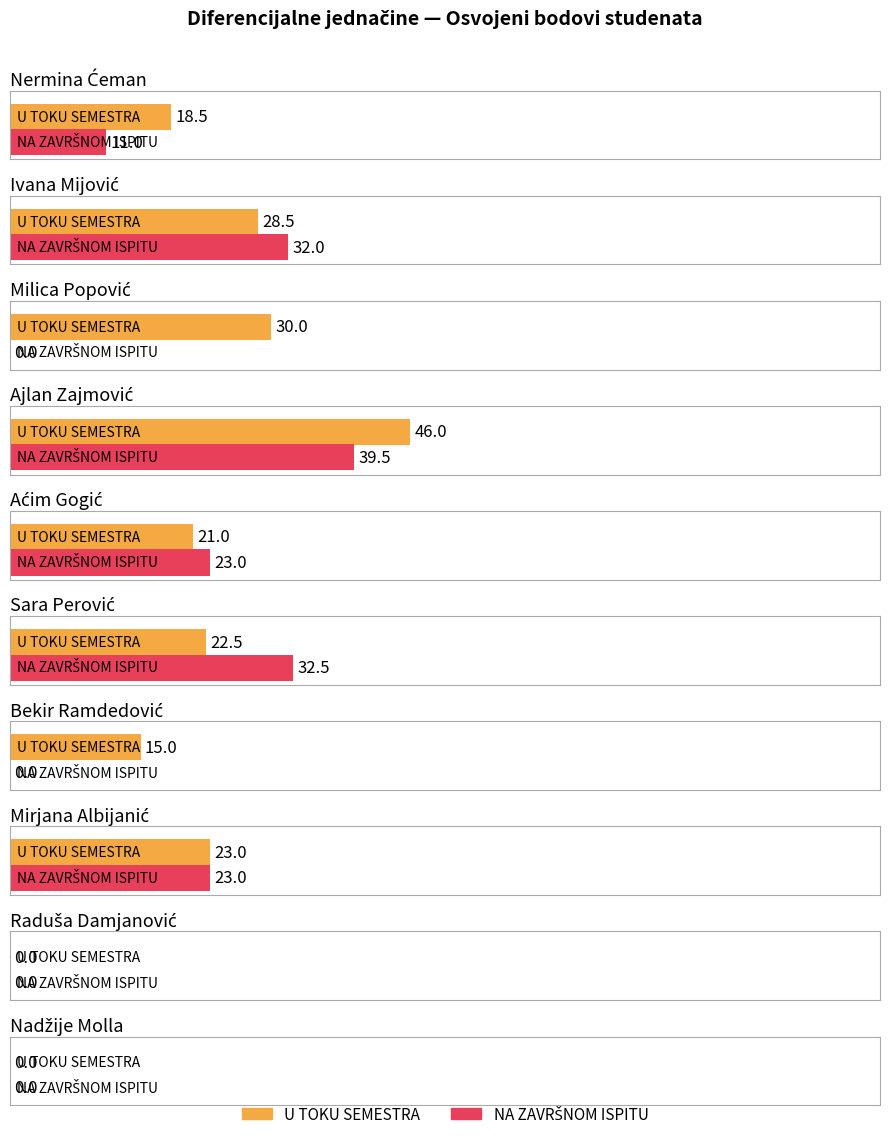

What position from the right is Bekir Ramdedović?

4